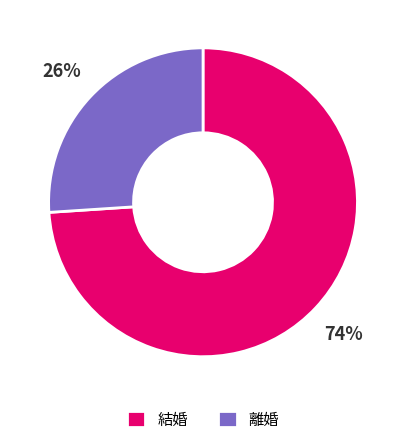

How many segments does this pie chart have?

2